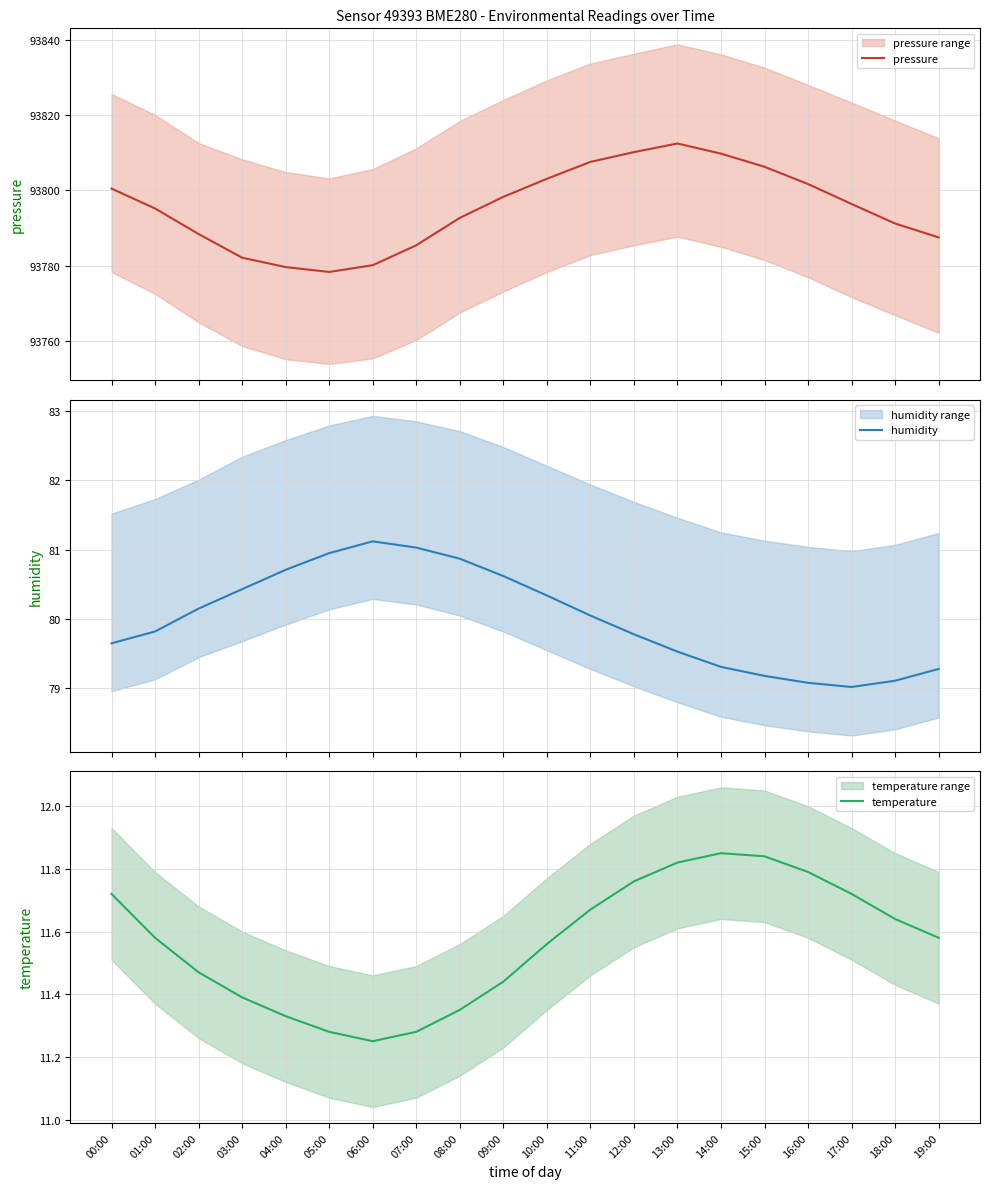

Which has a higher value, 13:00 or 12:00?

13:00